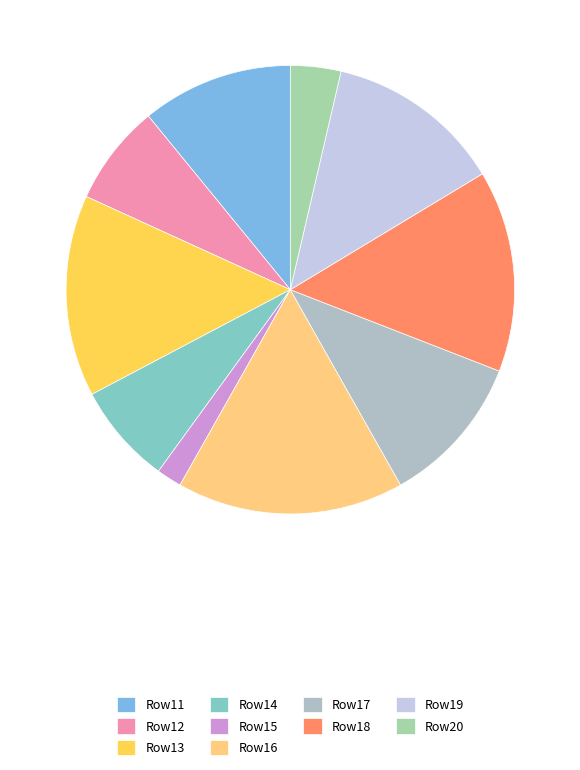

Is there any slice that represents more than half of the pie?

No